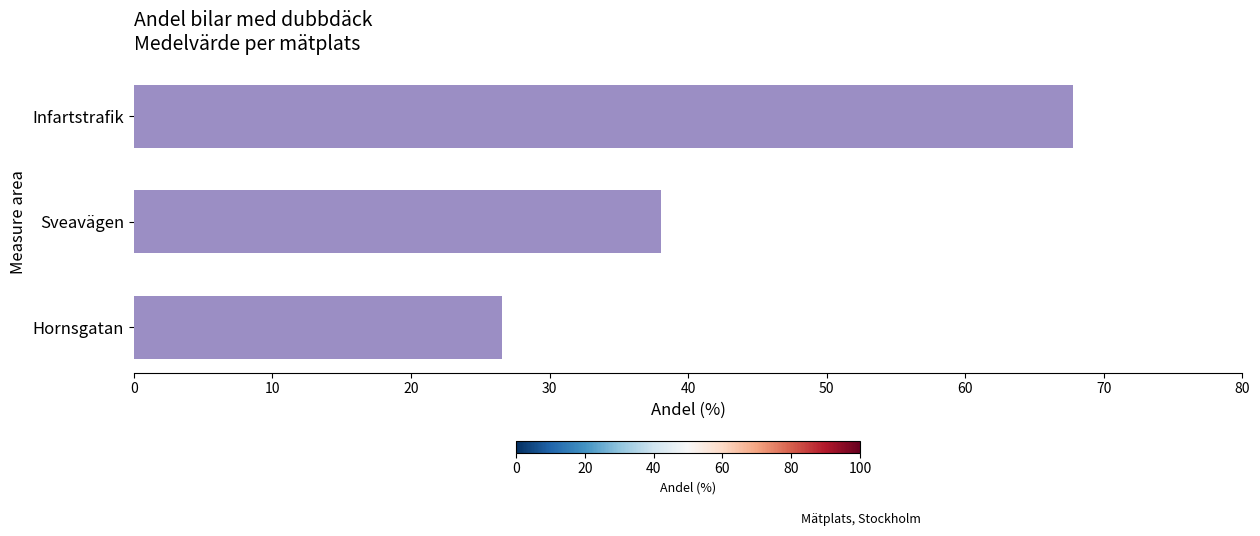

Does the chart contain stacked bars?

No